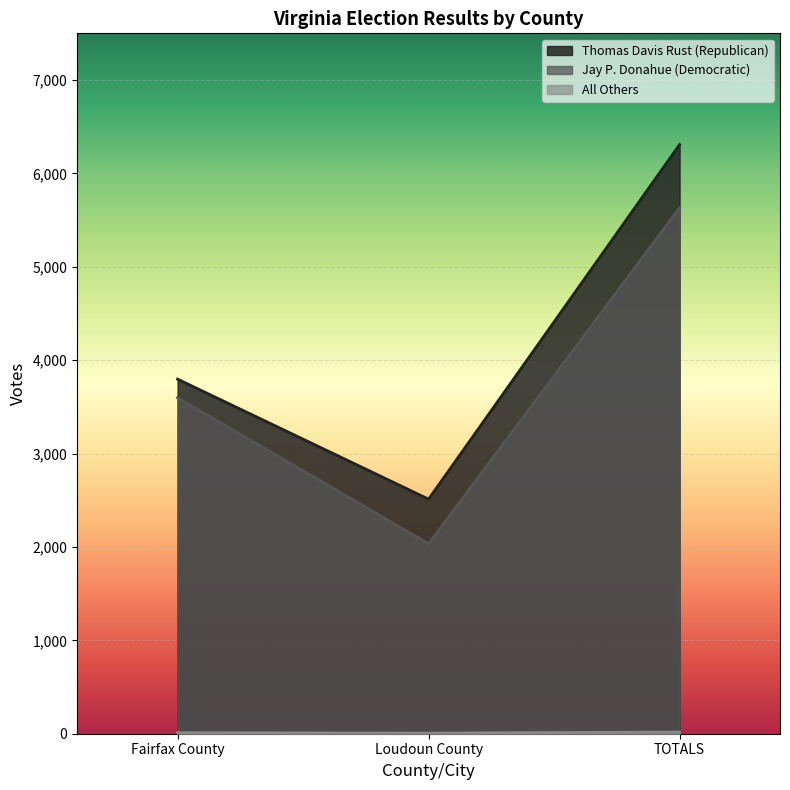

Is the value of Thomas Davis Rust (Republican) at Fairfax County greater than the value of All Others at Fairfax County?

Yes